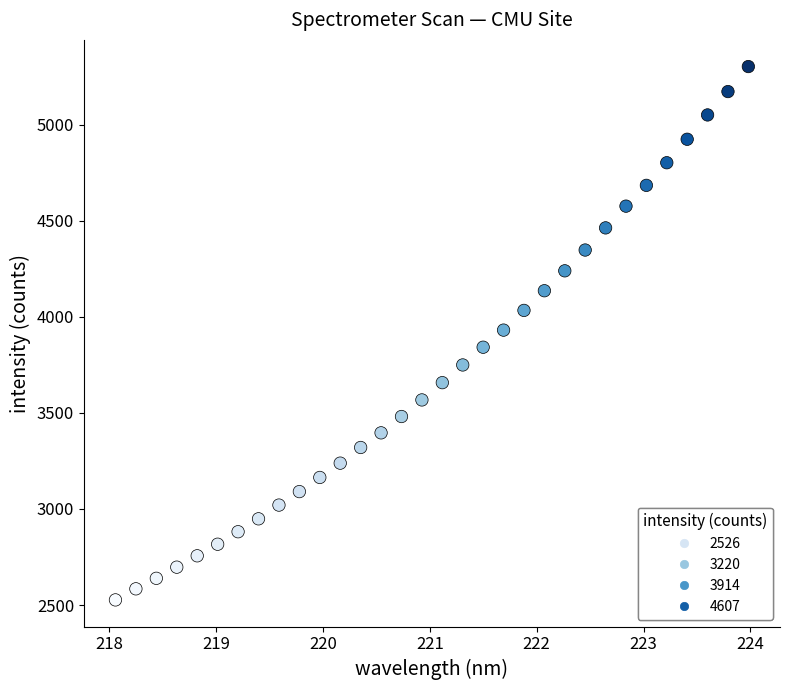

What is the range of X values (max minus min)?

5.9